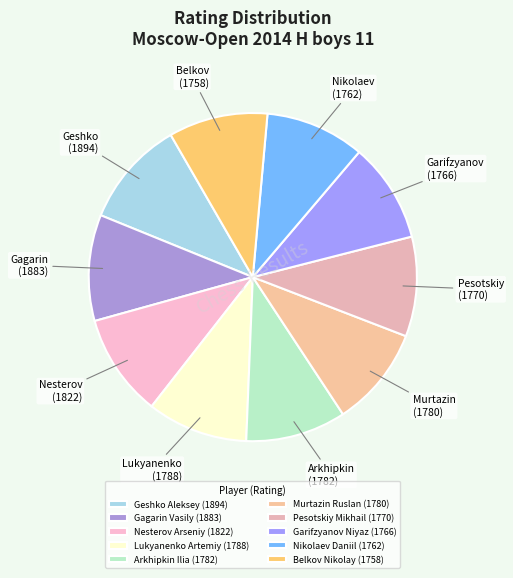

Does Murtazin Ruslan account for over 50% of the chart?

No